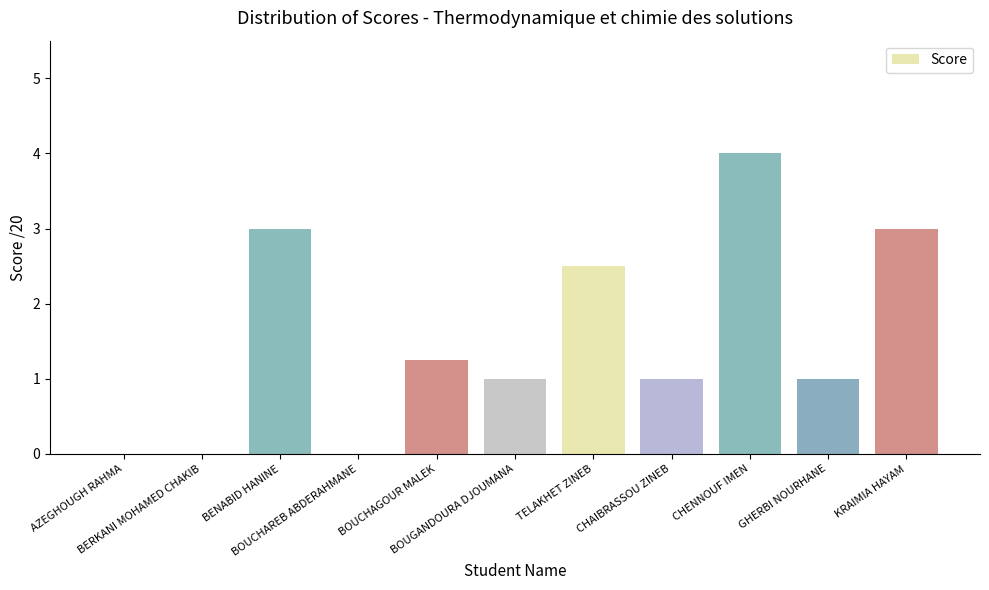

The value at BERKANI MOHAMED CHAKIB is -1.6. True or false?

False